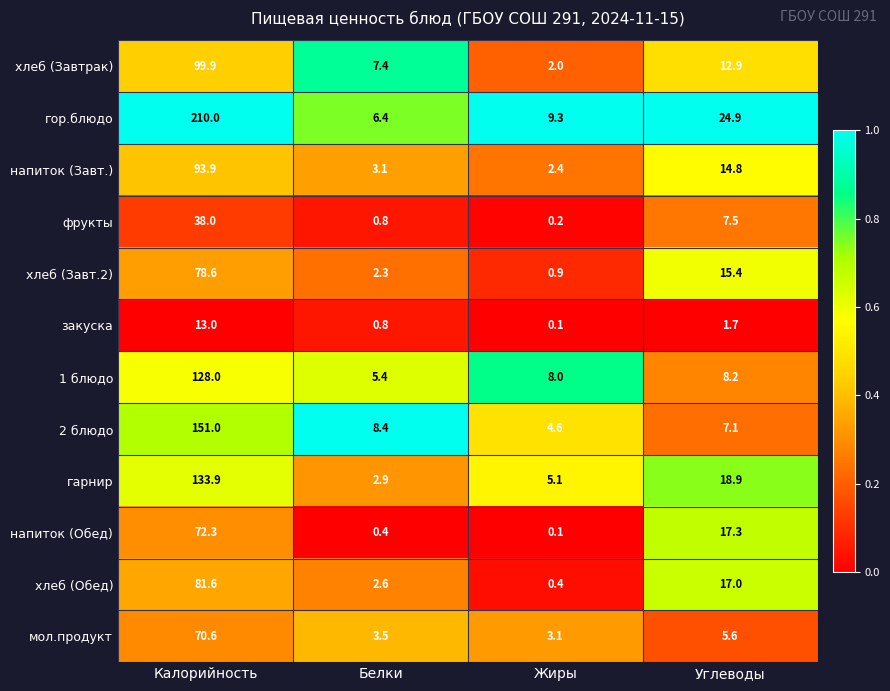

The value of хлеб (Завтрак) at Углеводы is 12.9. True or false?

True